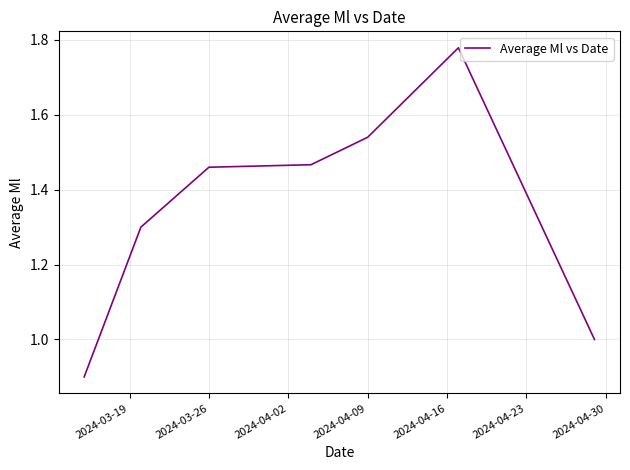

Count the values in the range 1 to 2.

6